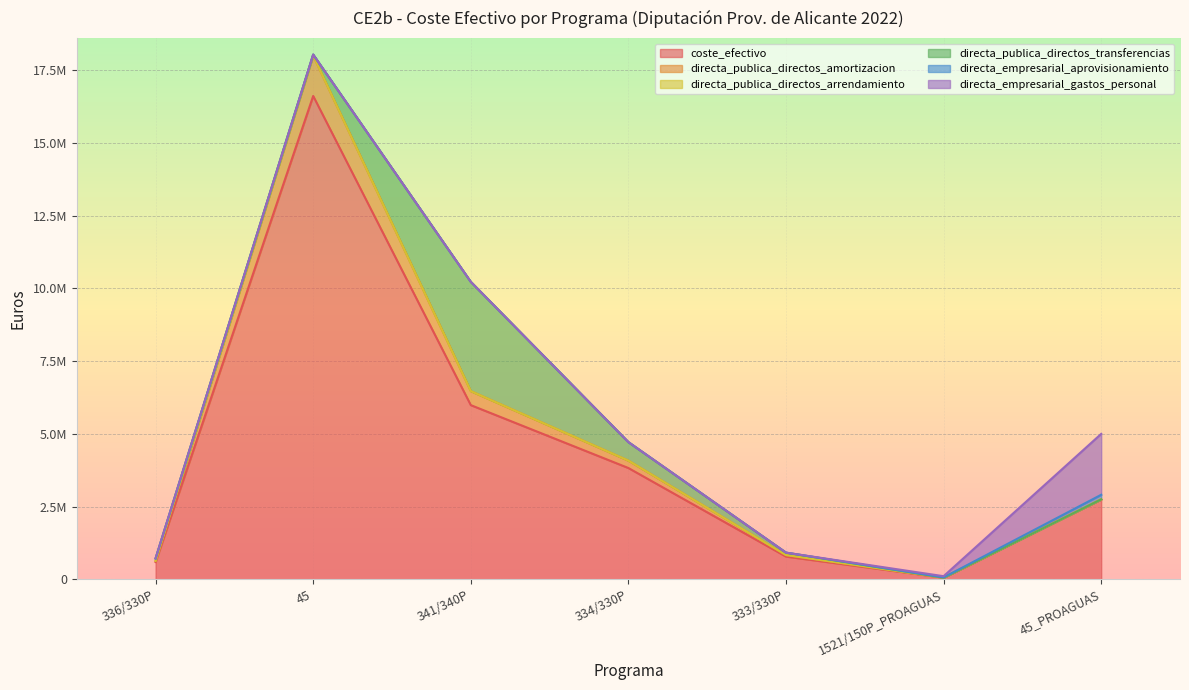

Rank the series by their maximum value, from lowest to highest.

directa_publica_directos_arrendamiento, directa_empresarial_aprovisionamiento, directa_publica_directos_amortizacion, directa_empresarial_gastos_personal, directa_publica_directos_transferencias, coste_efectivo